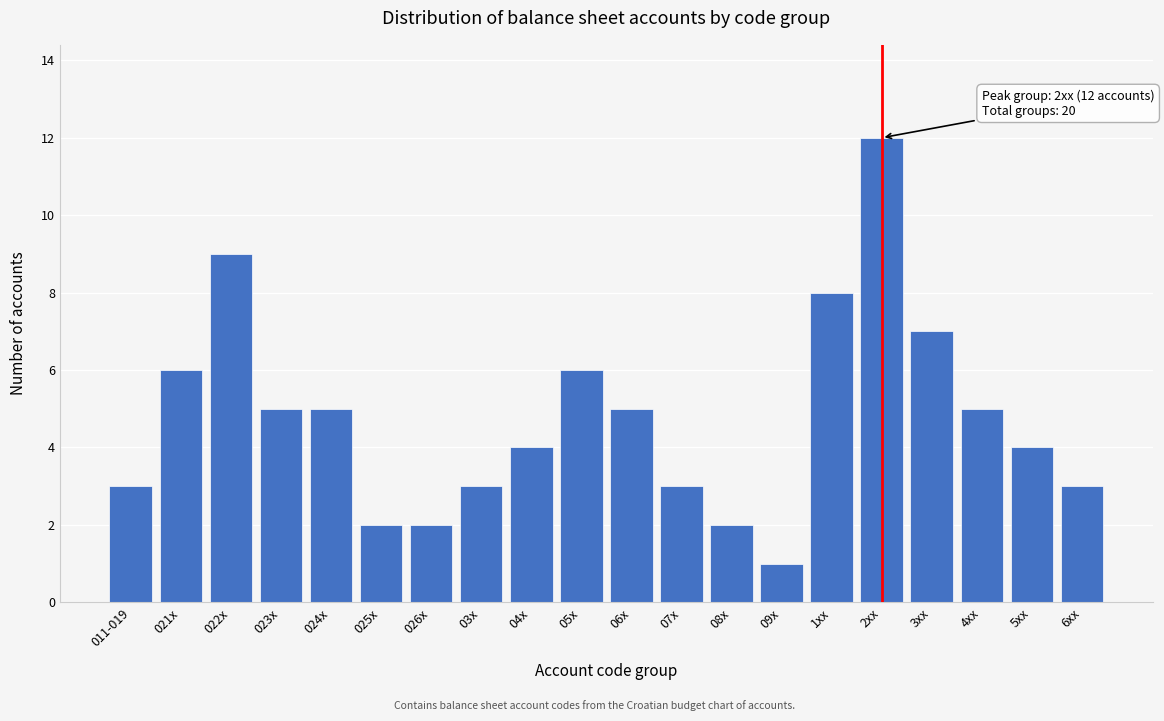

Reading left to right, list all the values displayed in this chart.

011-019=3	021x=6	022x=9	023x=5	024x=5	025x=2	026x=2	03x=3	04x=4	05x=6	06x=5	07x=3	08x=2	09x=1	1xx=8	2xx=12	3xx=7	4xx=5	5xx=4	6xx=3